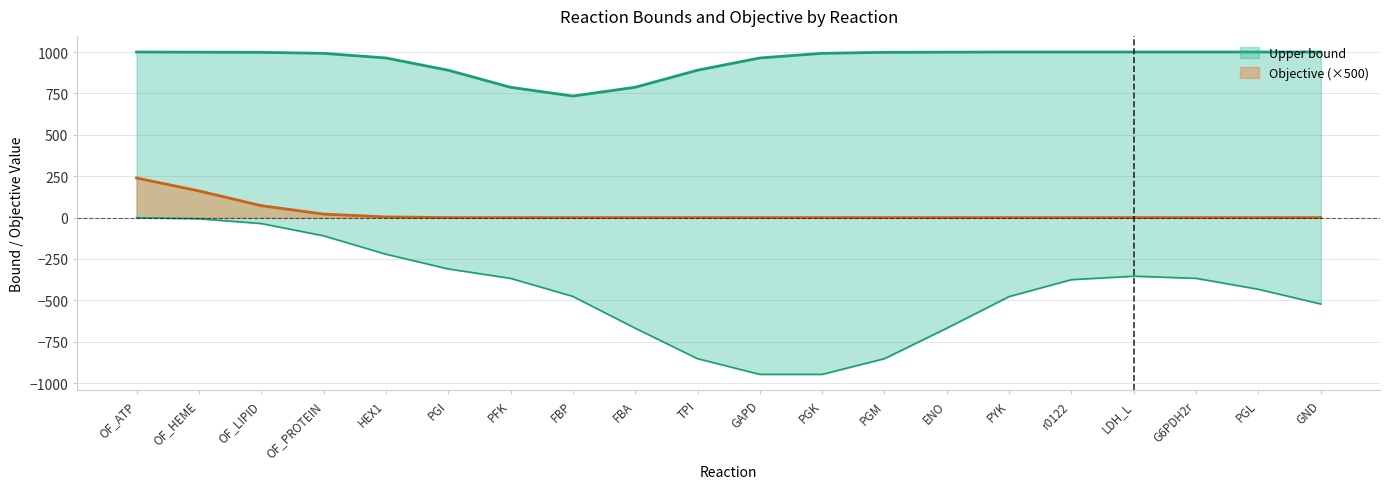

Is it true that Objective (×500) equals 239 at OF_ATP?

True